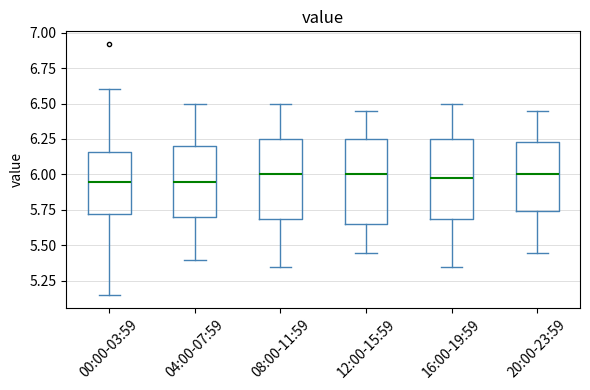

Reading left to right, transcribe this box plot: for each box, give where its median line is, the range the box spans, and where its two whiskers end, as read against the y-axis. The values are not printed on the chart, so give them approximately, as read against the axis.

00:00-03:59: median 5.95, box 5.70 to 6.15, whiskers 5.15 to 6.60
04:00-07:59: median 5.95, box 5.70 to 6.20, whiskers 5.40 to 6.50
08:00-11:59: median 6.00, box 5.70 to 6.25, whiskers 5.35 to 6.50
12:00-15:59: median 6.00, box 5.65 to 6.25, whiskers 5.45 to 6.45
16:00-19:59: median 6.00, box 5.70 to 6.25, whiskers 5.35 to 6.50
20:00-23:59: median 6.00, box 5.75 to 6.25, whiskers 5.45 to 6.45